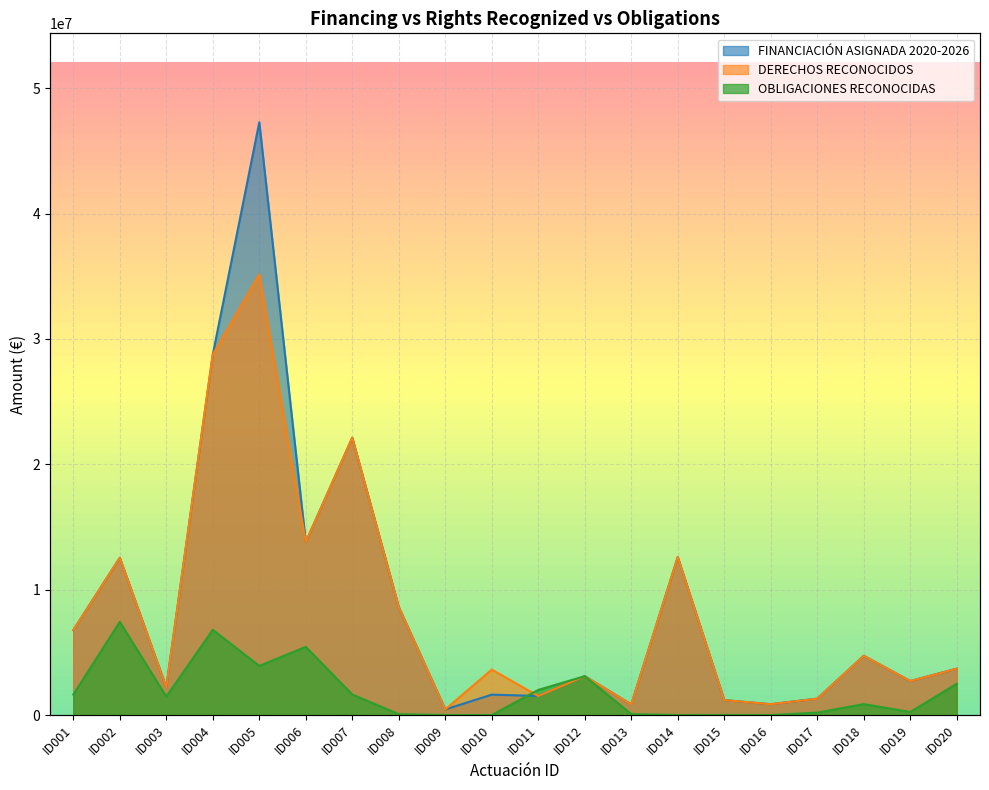

How many lines are shown in the chart?

3